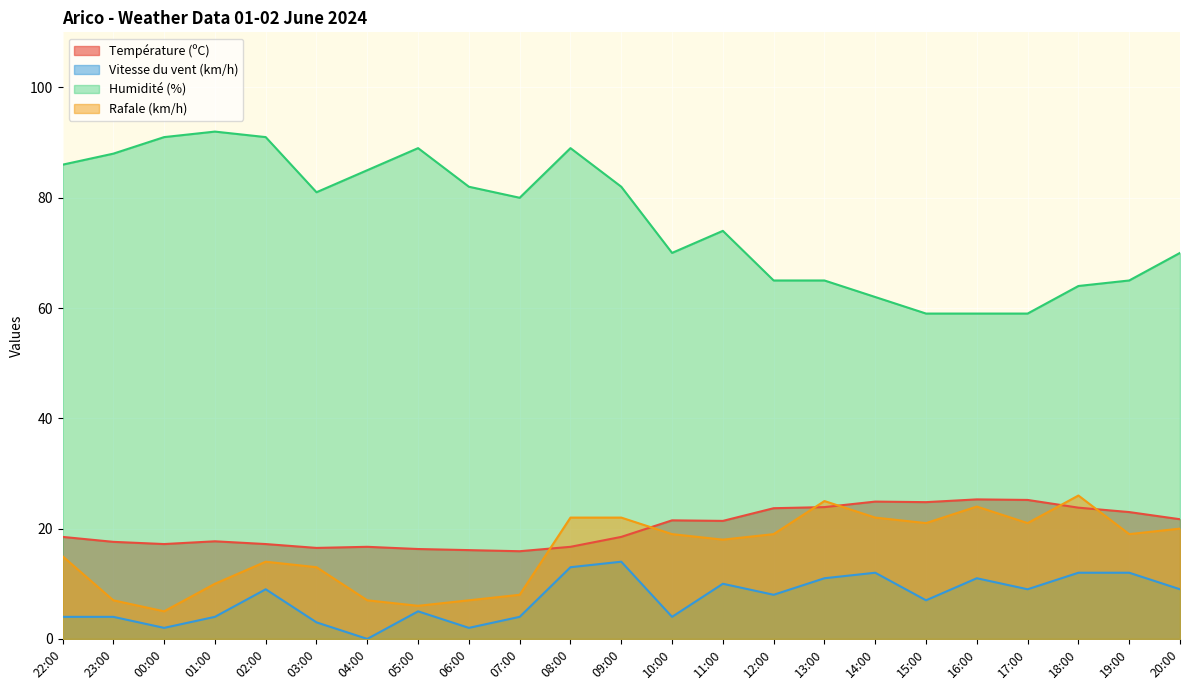

What is the highest value of the Vitesse du vent (km/h) series?

14.0